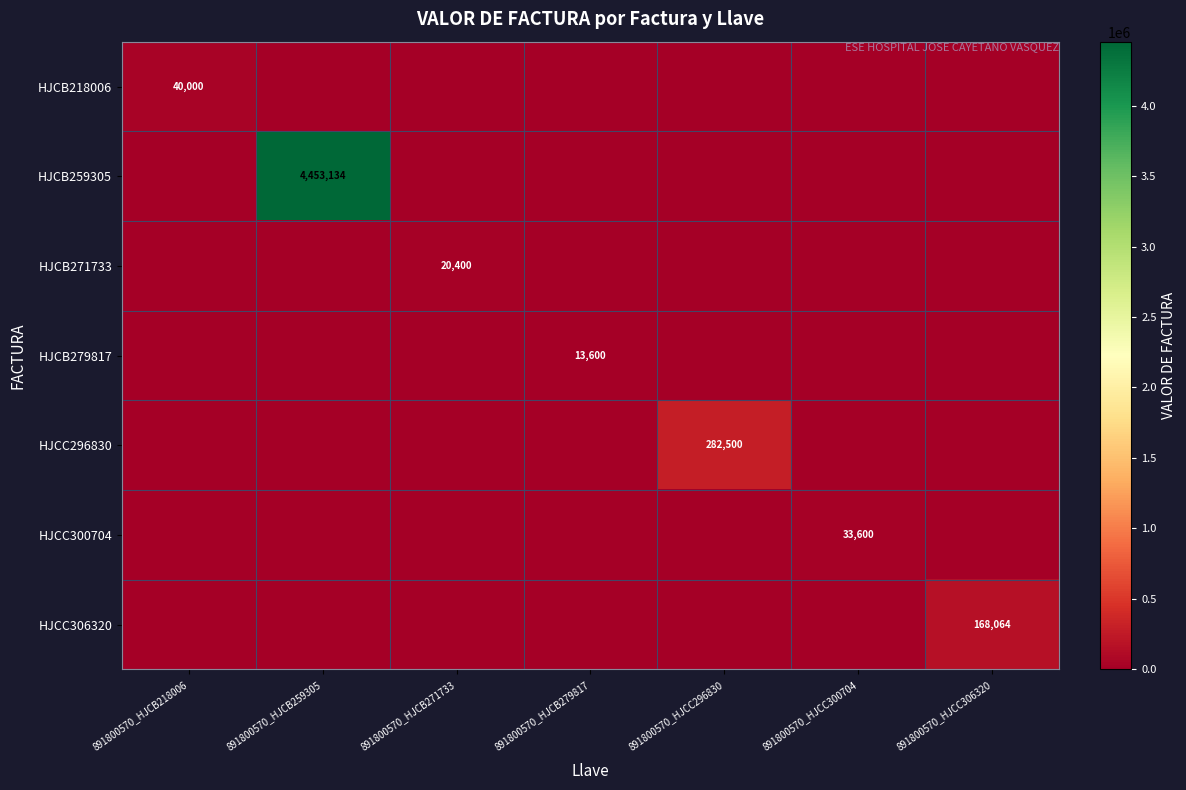

Which has a higher value, 891800570_HJCB271733 or 891800570_HJCB279817?

891800570_HJCB271733